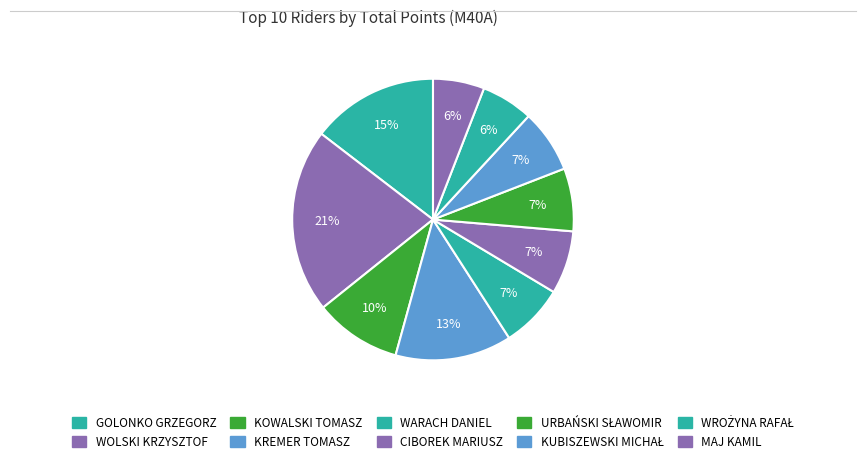

To the nearest percent, what portion does WOLSKI KRZYSZTOF represent?

21%